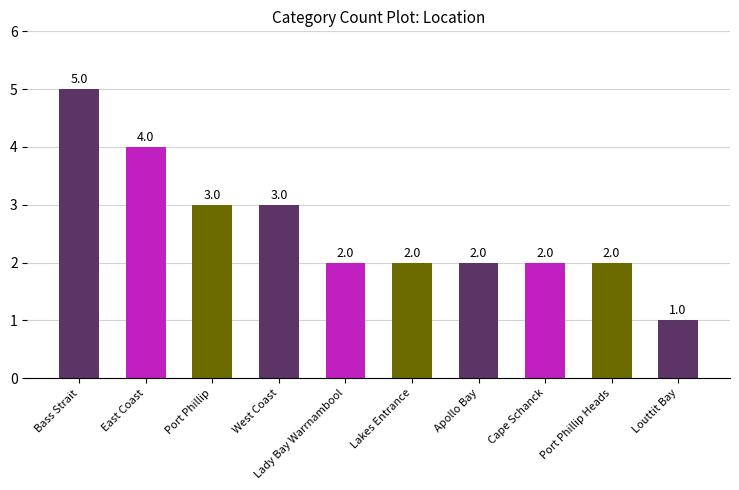

What is the label of the 5th bar from the right?

Lakes Entrance